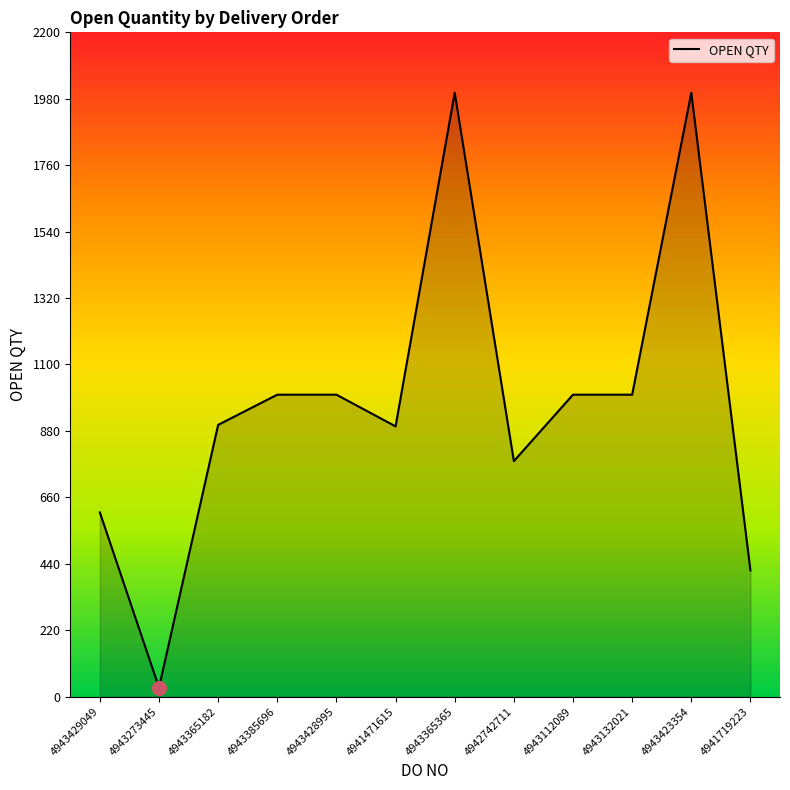

The chart shows a value of 30 at 4943273445. True or false?

True